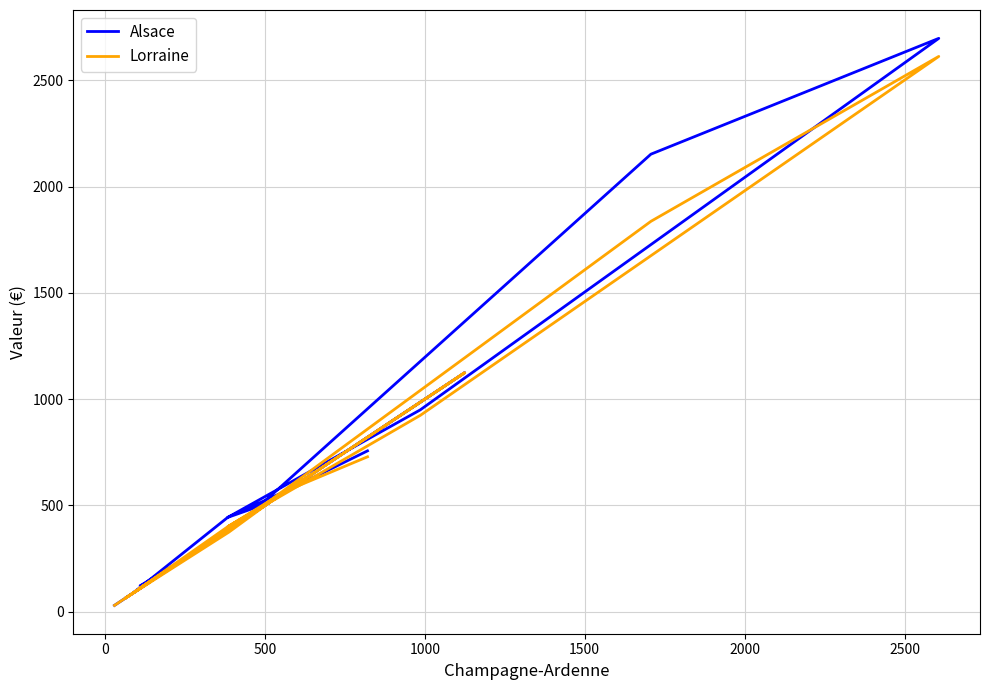

Where is the first local maximum for Lorraine?

1000